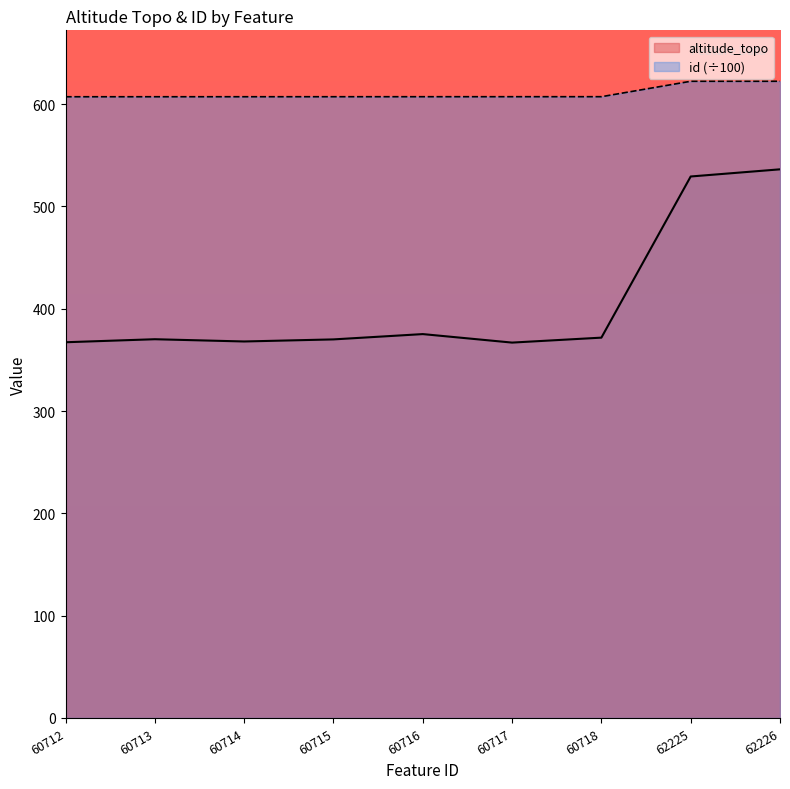

List the series in order of their peak value, highest first.

id (÷100), altitude_topo